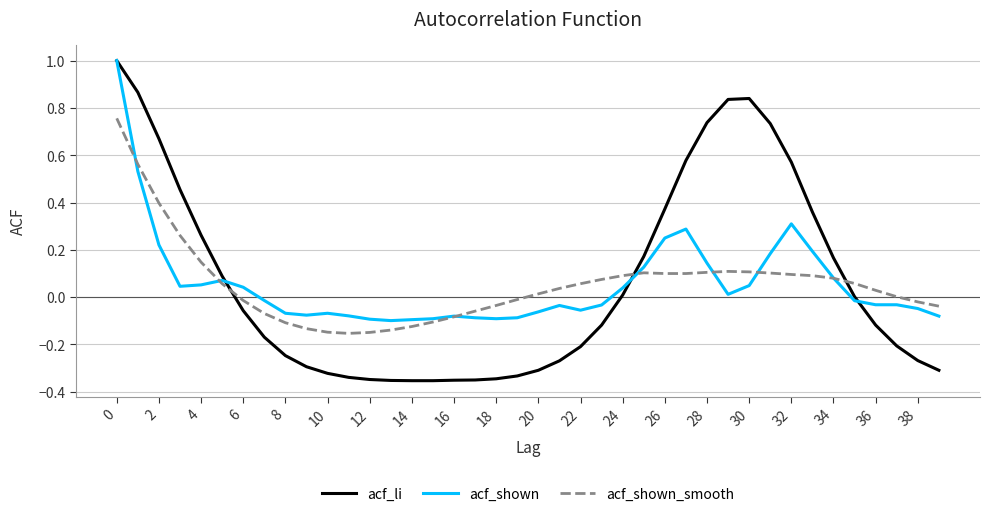

Is this an area chart (filled region under the line)?

No